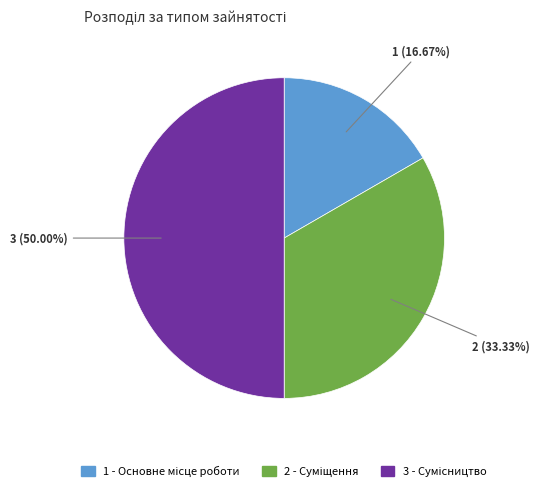

To the nearest percent, what is the average slice percentage?

33%